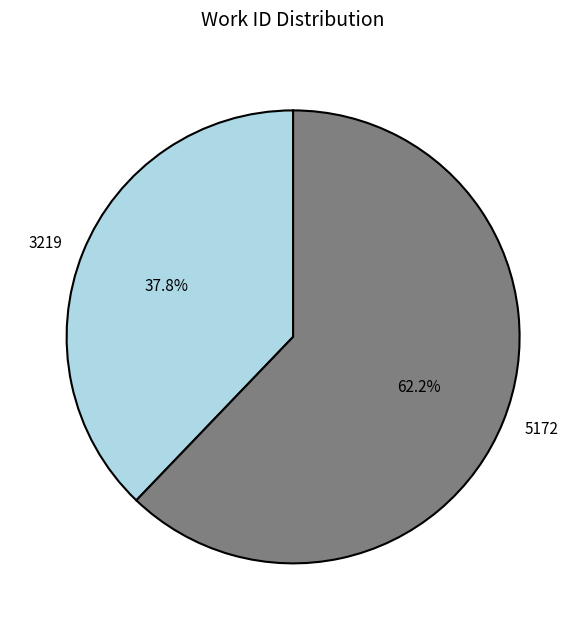

Rank the categories by value from highest to lowest.

5172, 3219